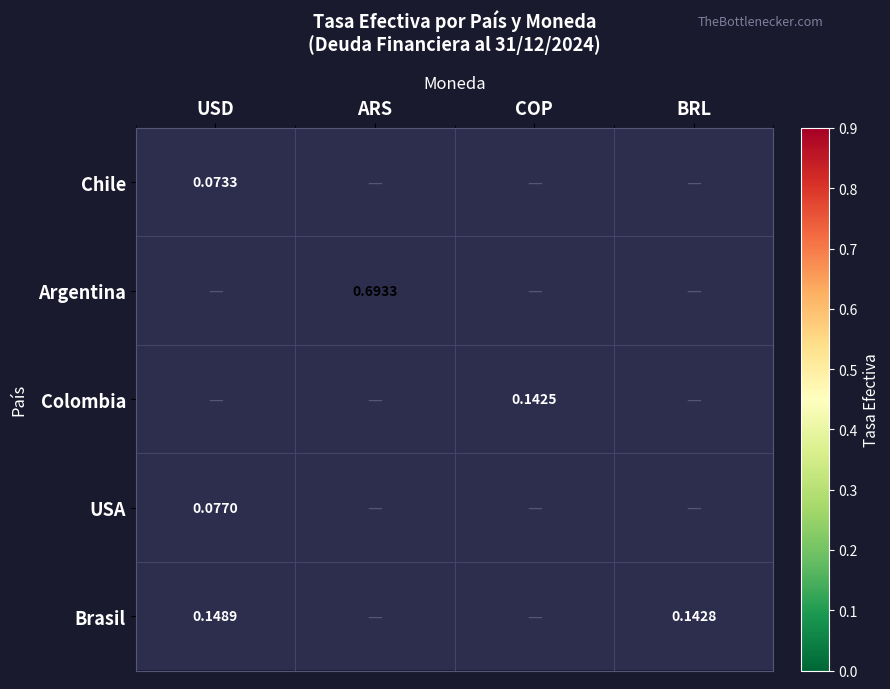

Is the value of Colombia at COP greater than the value of Argentina at COP?

No